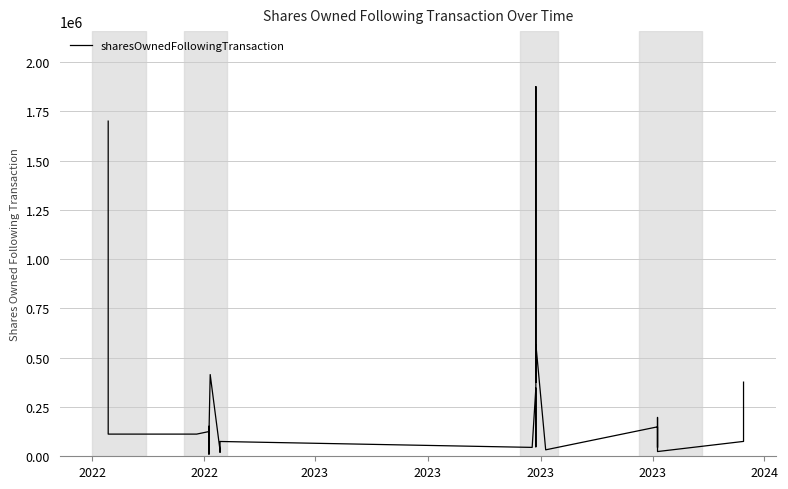

What is the average value?

216221